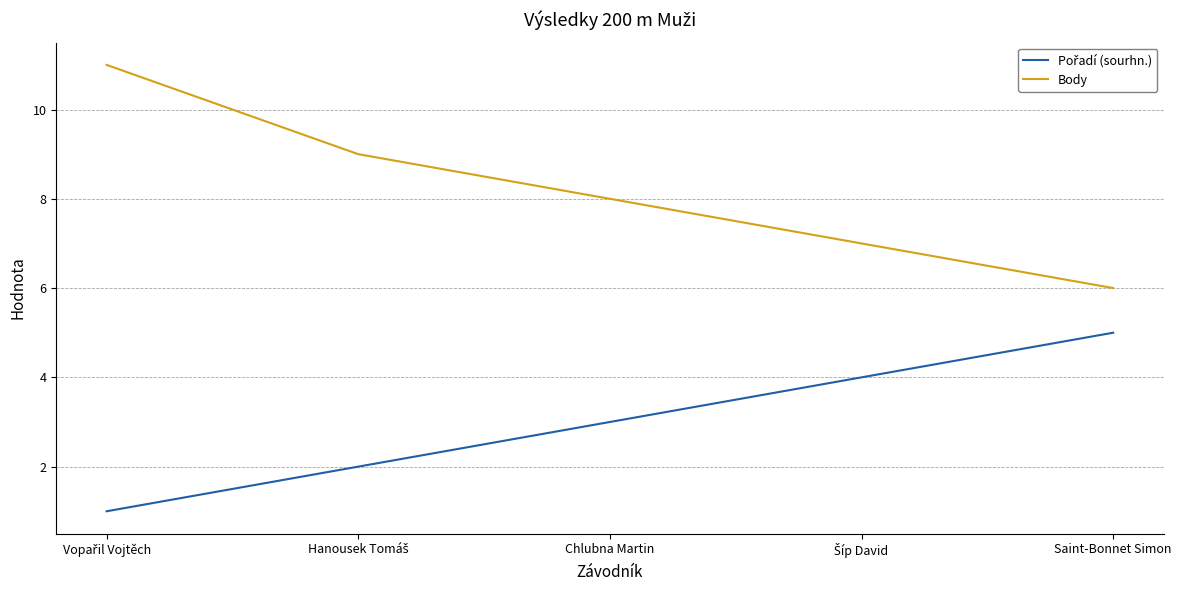

What is the difference between the maximum and minimum values in the Body series?

5